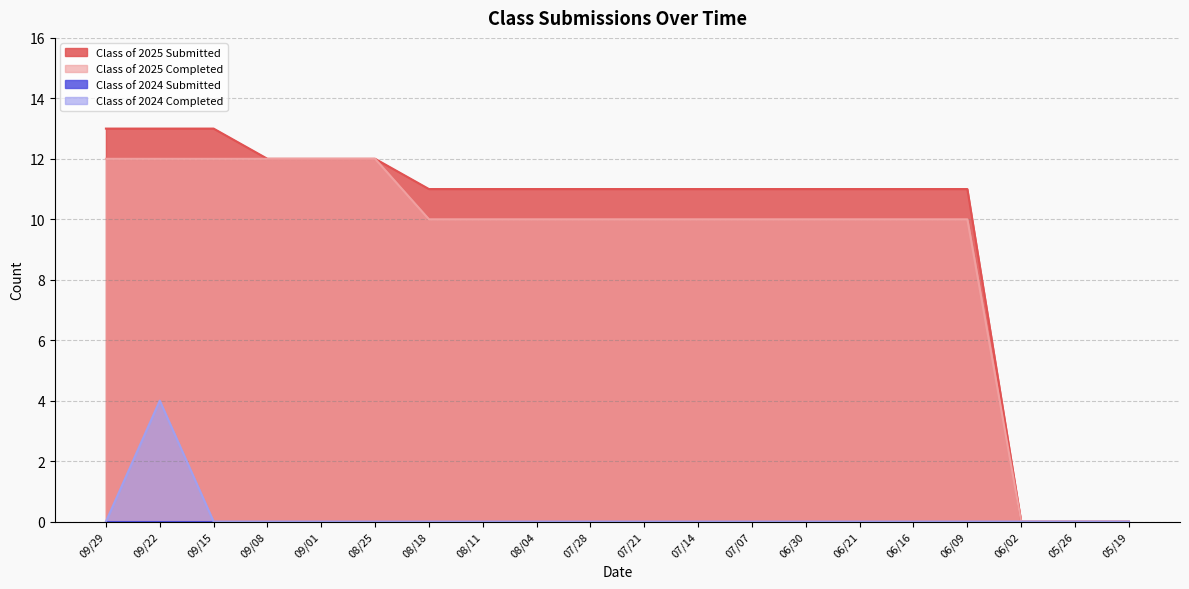

What is the total value across all series at 09/08?

24